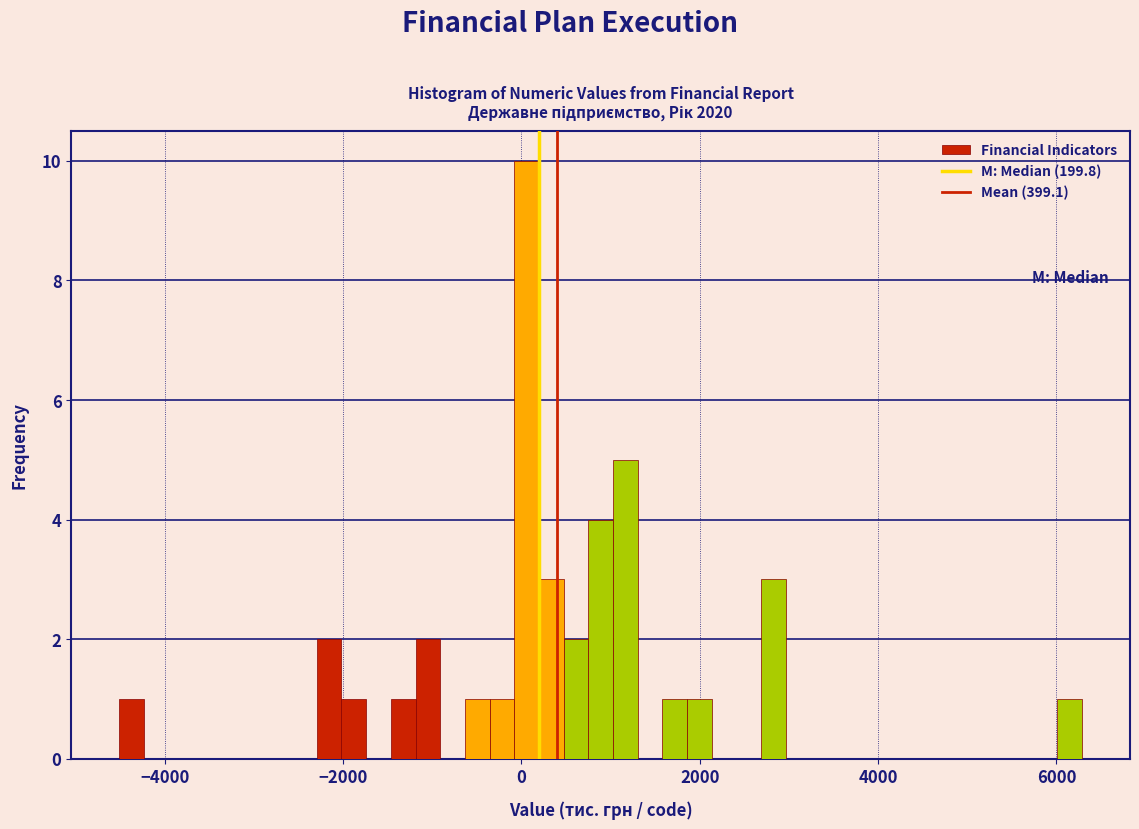

Around what value on the x-axis is the tallest bar? Give the approximate position of its centre, as read against the axis.

0